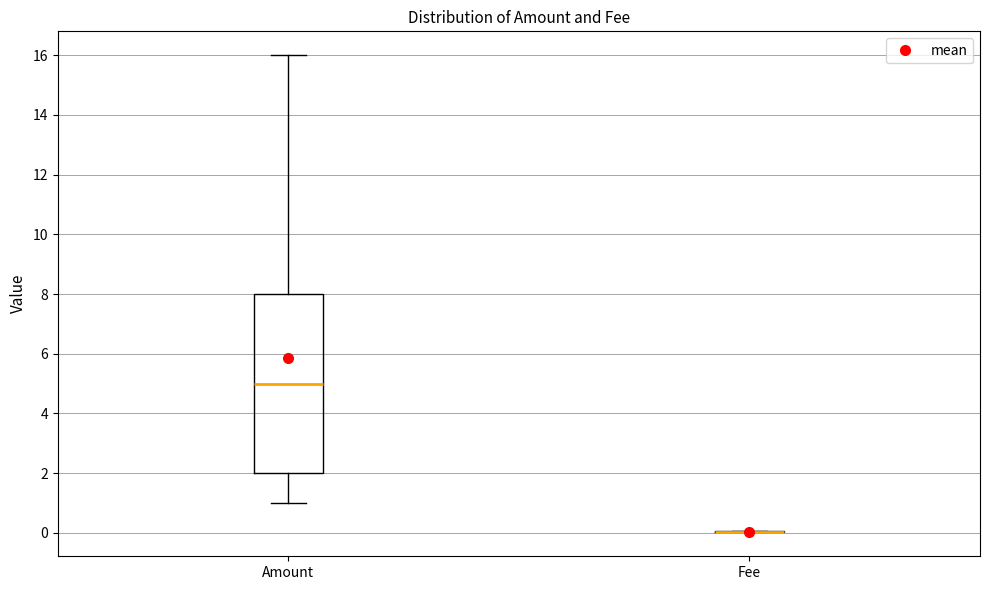

Reading left to right, read every box against the y-axis: the position of its median line, the range the box covers, and the ends of its whiskers. The values are not printed on the chart, so give them approximately, as read against the axis.

Amount: median 5, box 2 to 8, whiskers 1 to 16
Fee: box collapsed to a line at 0, whiskers 0 to 0